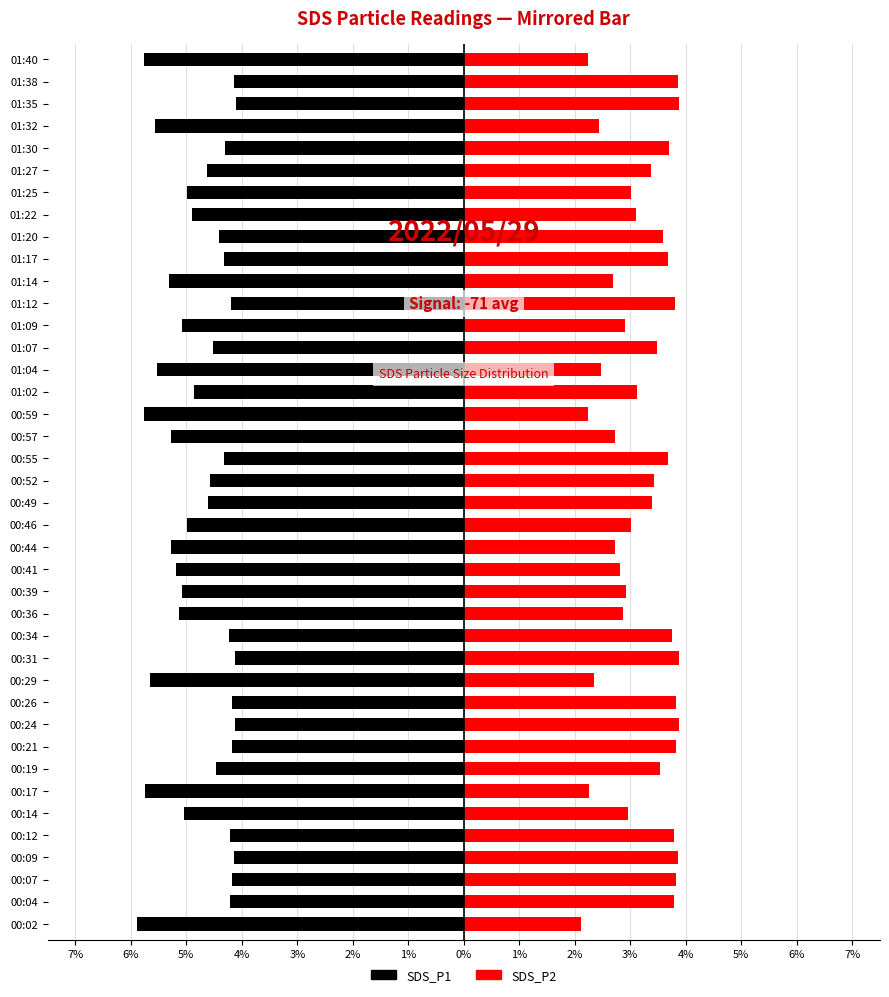

Between 01:04 and 00:59, which is larger?

01:04